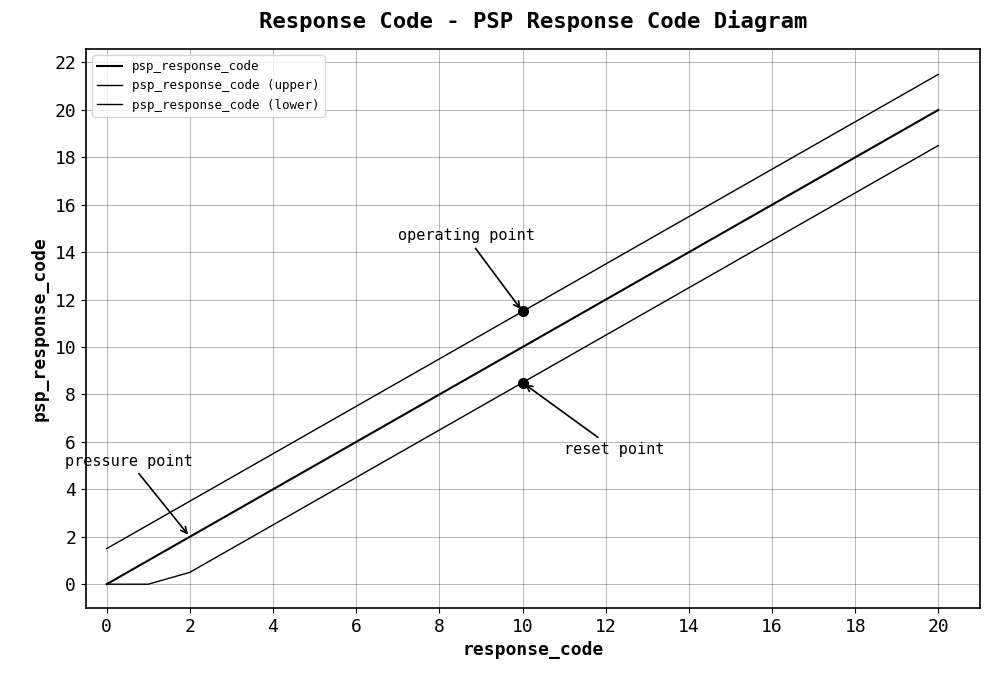

How many lines are shown in the chart?

3